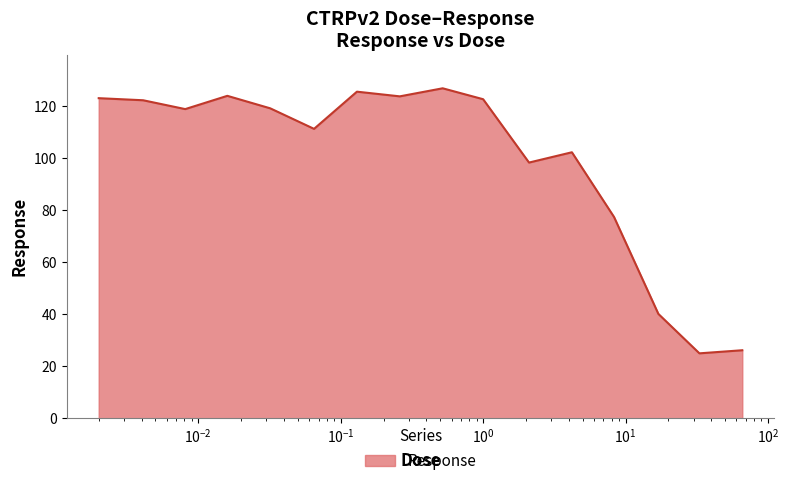

What is the difference between the maximum and minimum values?

101.9